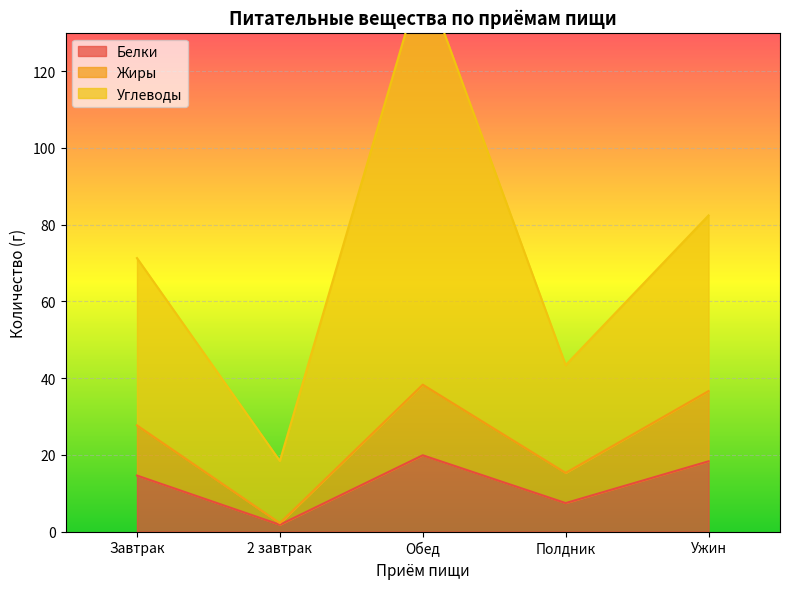

Is it true that Белки equals 34.3 at Обед?

False